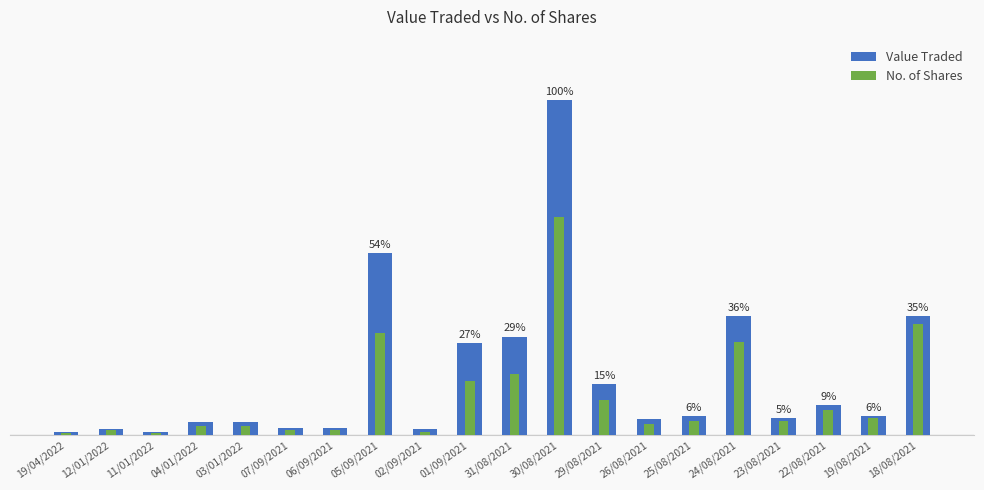

Which series changed the most between 07/09/2021 and 30/08/2021?

Value Traded